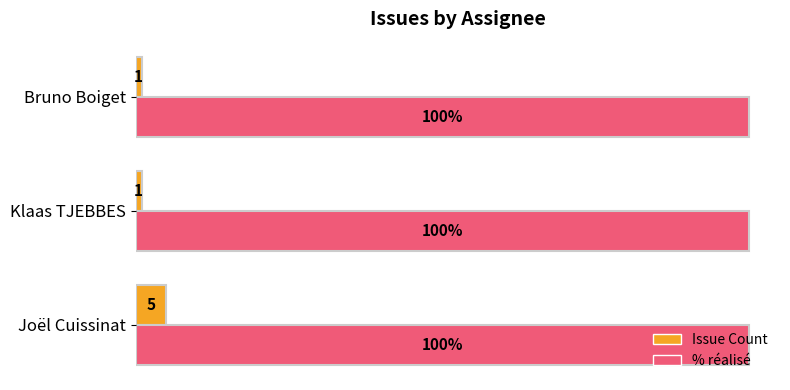

Which series has the widest spread of values?

Issue Count